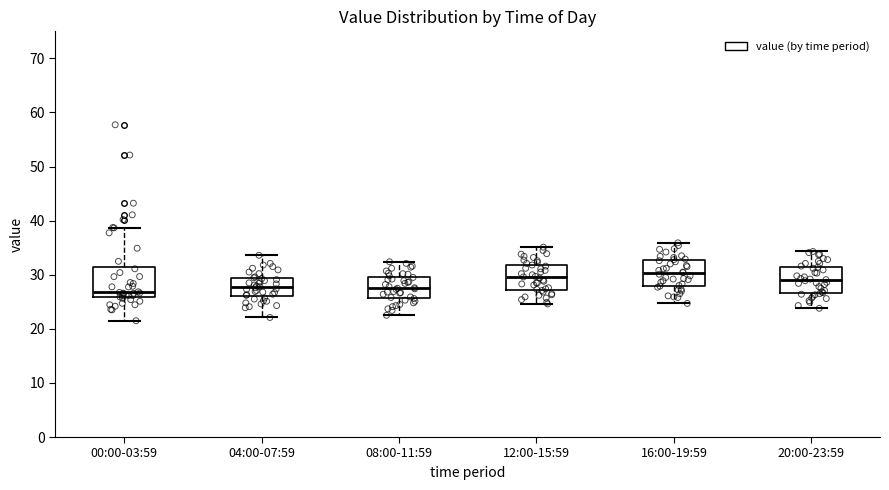

Reading left to right, read every box against the y-axis: the position of its median line, the range the box covers, and the ends of its whiskers. The values are not printed on the chart, so give them approximately, as read against the axis.

00:00-03:59: median 27, box 26 to 31, whiskers 22 to 39
04:00-07:59: median 28, box 26 to 29, whiskers 22 to 34
08:00-11:59: median 28, box 26 to 30, whiskers 23 to 32
12:00-15:59: median 30, box 27 to 32, whiskers 25 to 35
16:00-19:59: median 30, box 28 to 33, whiskers 25 to 36
20:00-23:59: median 29, box 27 to 31, whiskers 24 to 34